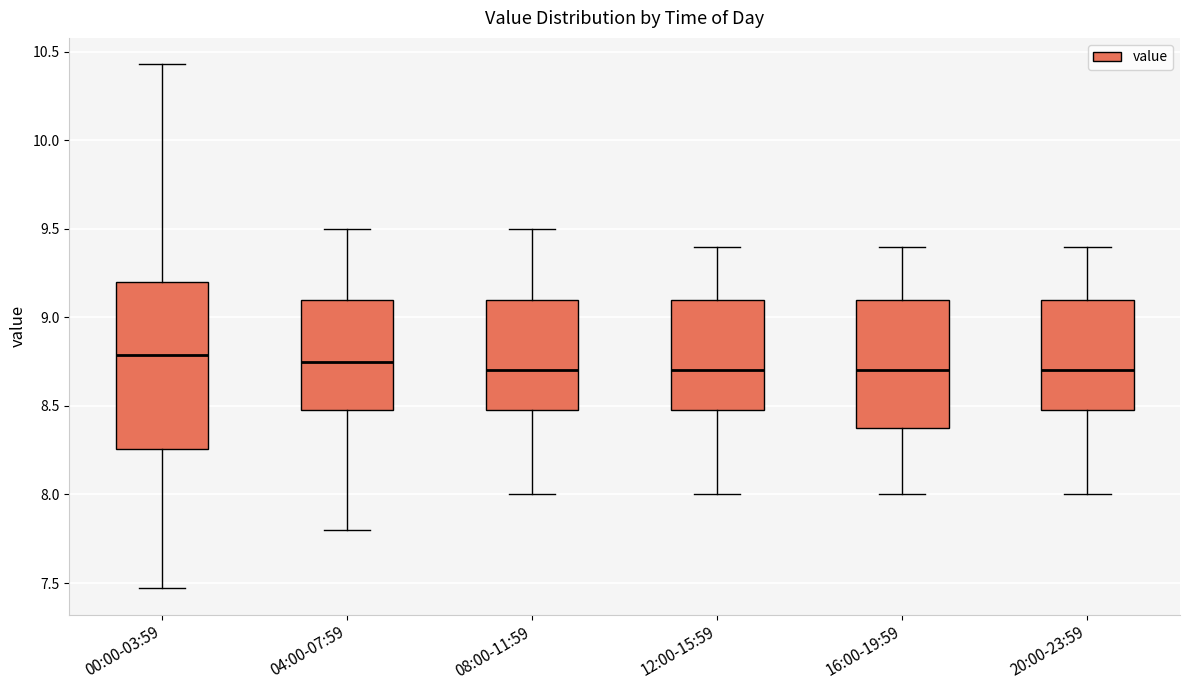

Comparing the boxes themselves (not the whiskers), which one is the tallest?

00:00-03:59